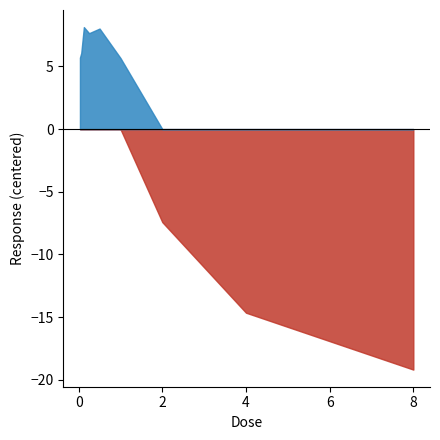

What is the minimum value shown in the chart?

-19.2